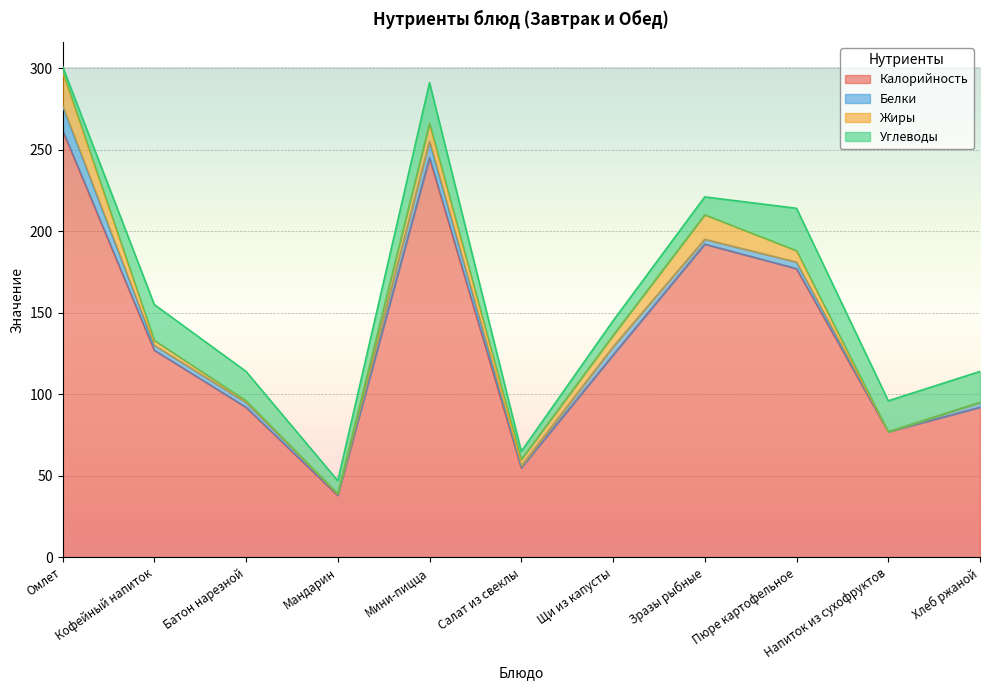

Reading right to left, list all the values displayed in this chart.

Калорийность: 92	77	177	192	124	55	245	38	92	127	262
Белки: 3	0	4	3	5	1	10	1	3	3	15
Жиры: 0	0	7	15	7	4	11	0	1	3	21
Углеводы: 19	19	26	11	9	5	25	8	18	22	3